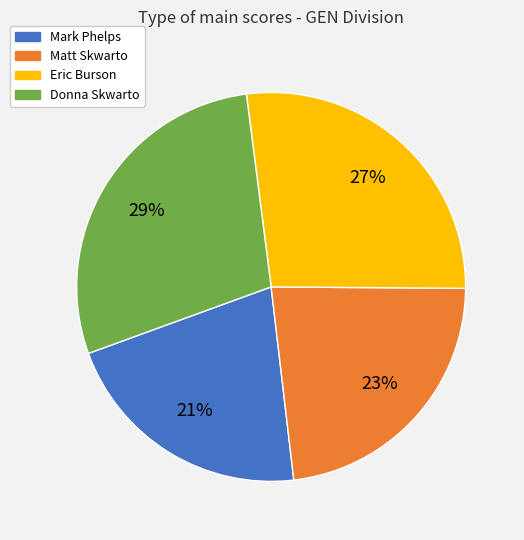

What is the largest slice in the pie chart?

Donna Skwarto